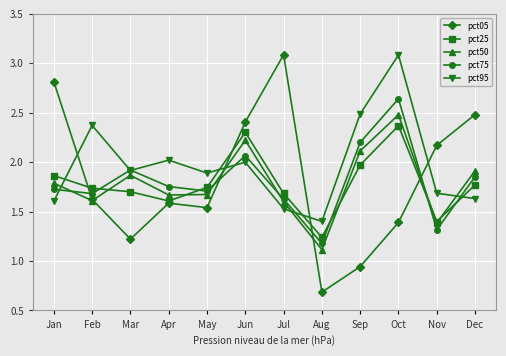

In pct50, how many points are higher than both neighbors (excluding endpoints)?

3